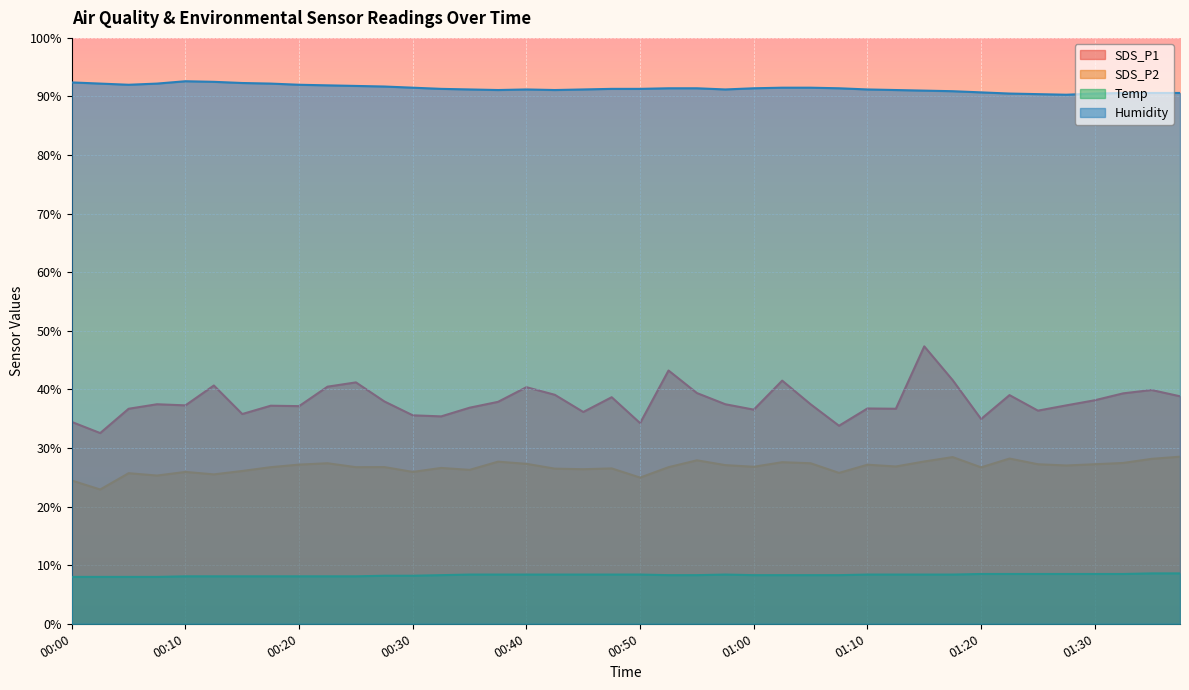

True or false: Temp has a value of 8.4 at 01:10.

True